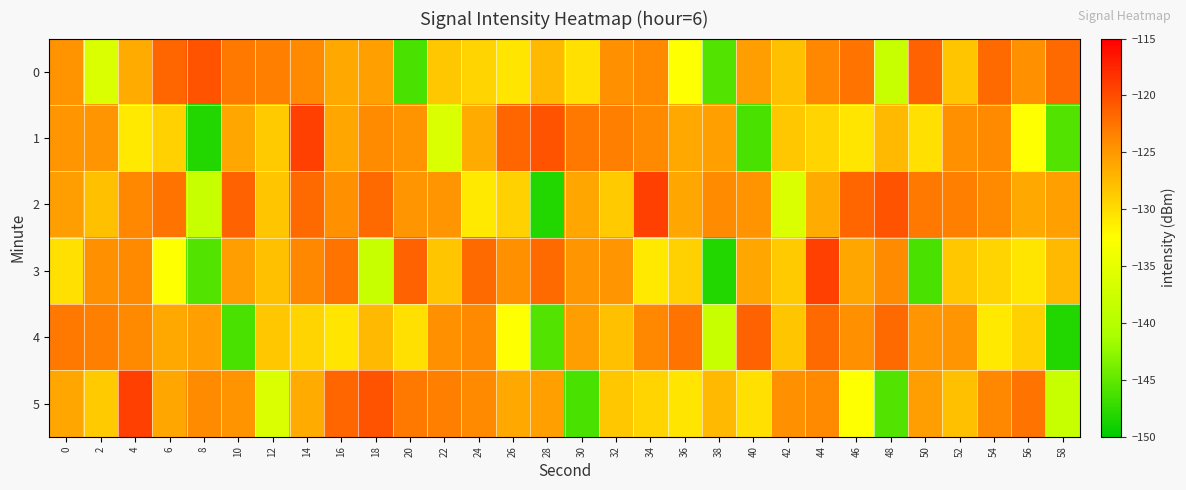

What is the spread (max minus min) of values at 18?

17.8